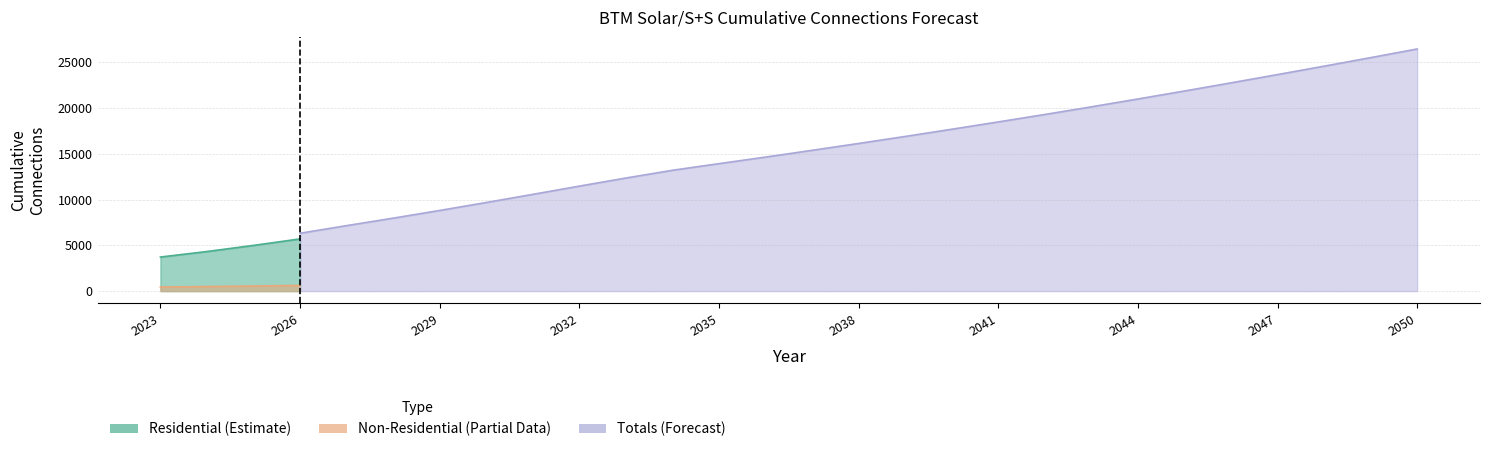

Which series has the largest total across all categories?

Totals